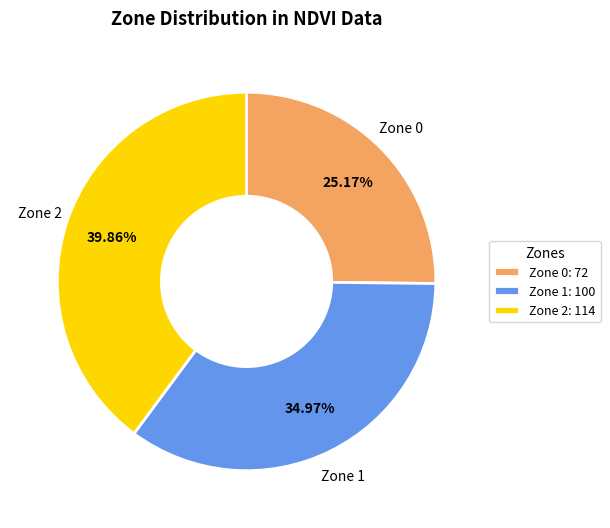

Is there any slice that represents more than half of the pie?

No